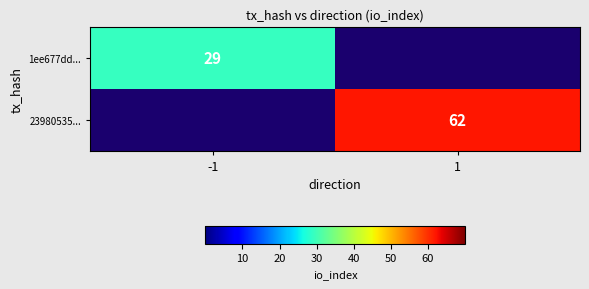

True or false: 1ee677dd... has a value of 29 at -1.

True